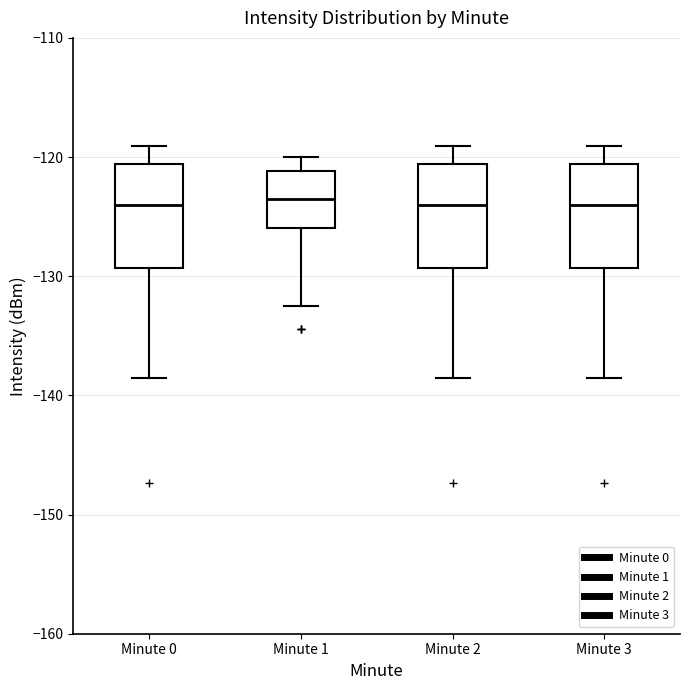

Where is the lower edge of the box for Minute 2 on the y-axis? The values are not printed on the chart, so give them approximately, as read against the axis.

-129